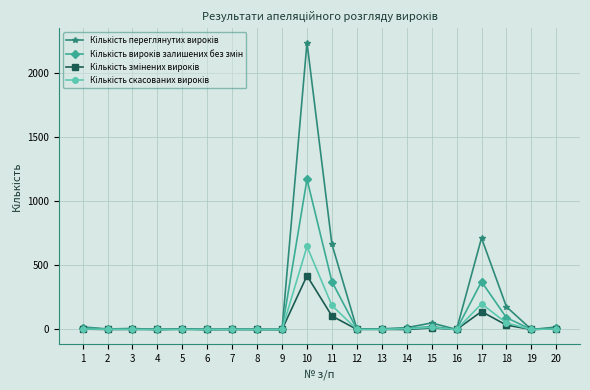

What is the maximum value shown in the chart?

2237